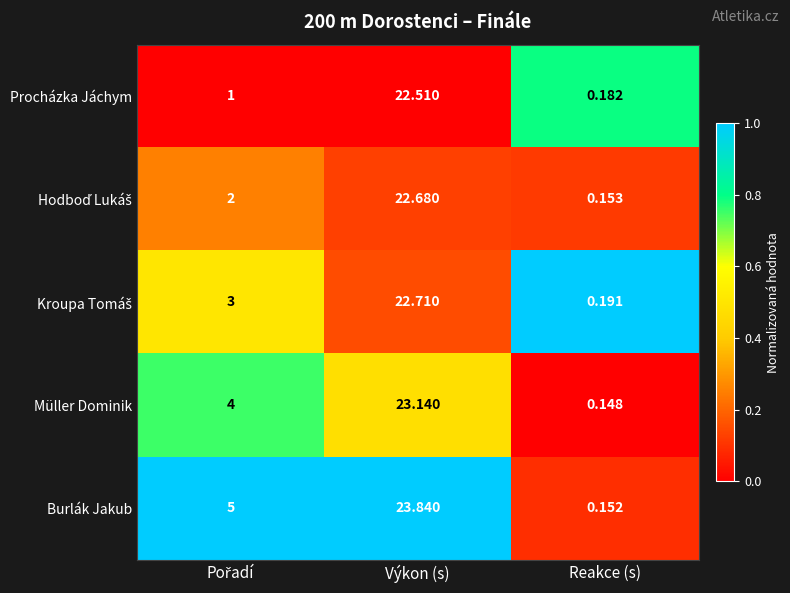

Which series has the largest range (max minus min)?

Burlák Jakub